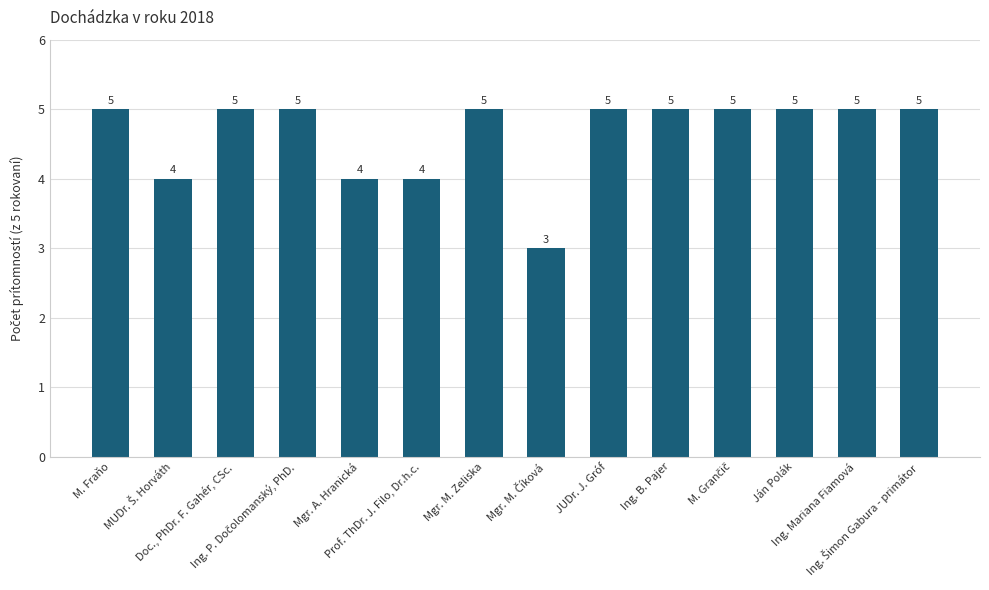

What is the greatest value displayed?

5